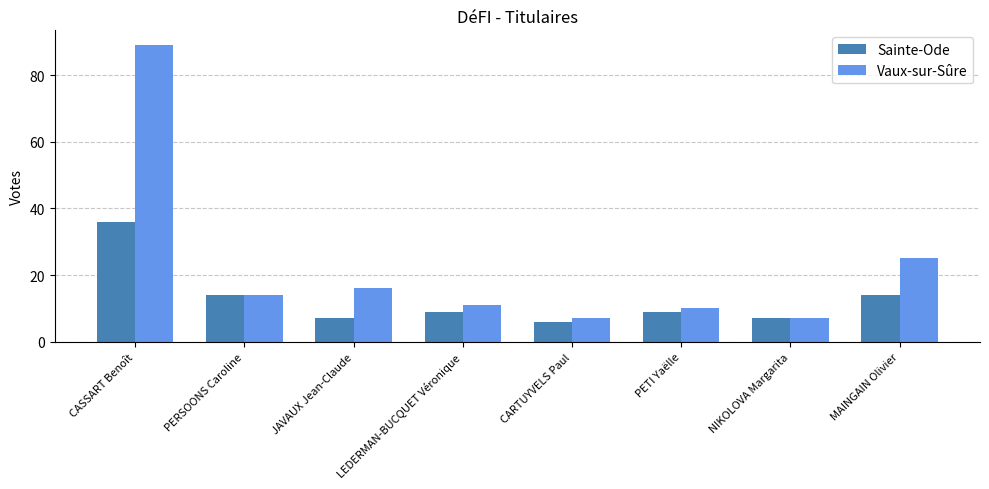

What is the average value of the Sainte-Ode series?

13